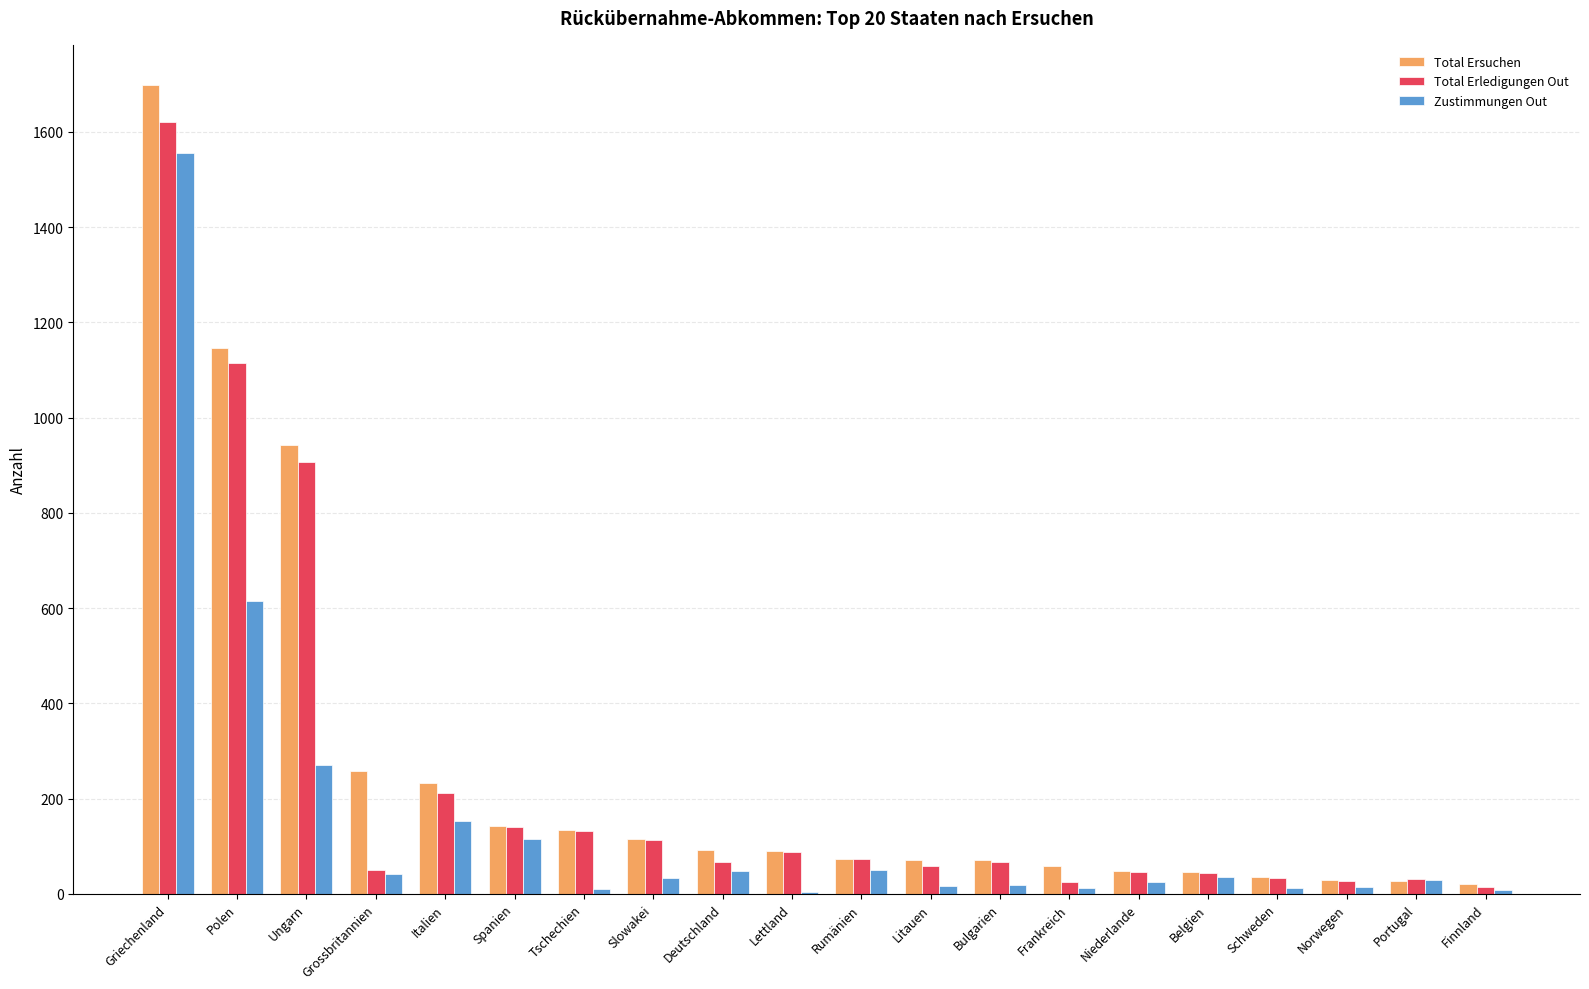

What is the sum of all Total Erledigungen Out values?

4860